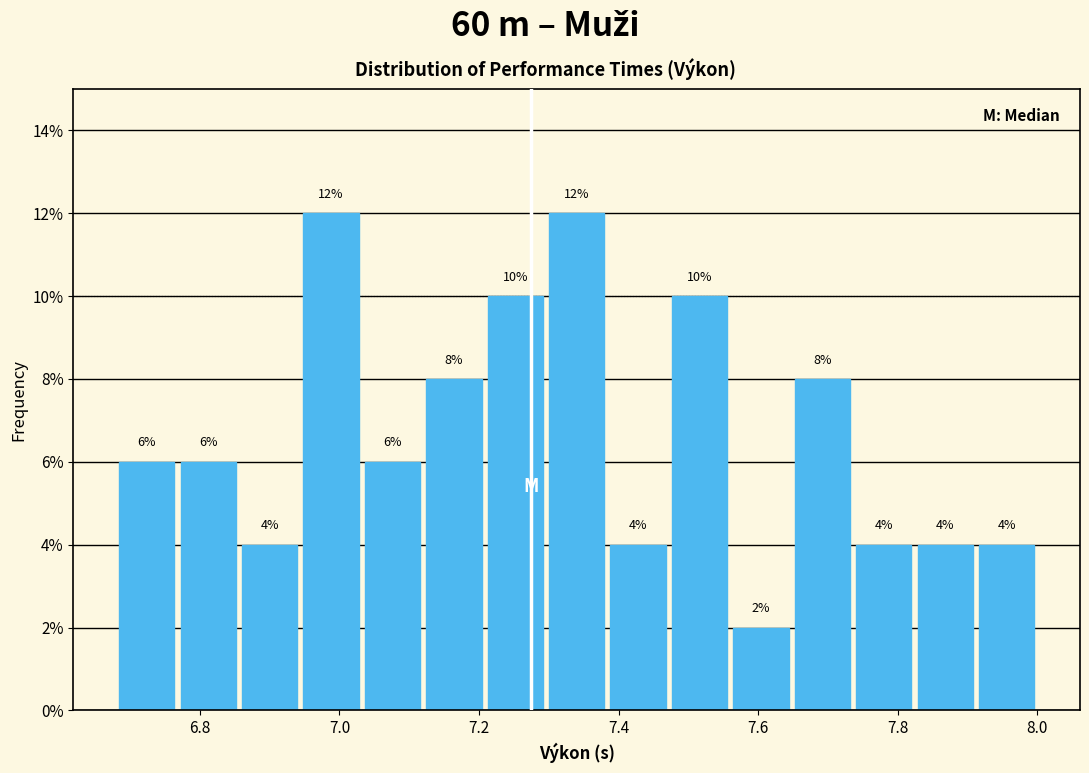

Reading left to right, list every bar in this chart as the range it spans on the x-axis followed by its height. The bar edges are not printed on the chart, so give them approximately, as read against the axis.

6.680 to 6.768: 6
6.768 to 6.856: 6
6.856 to 6.944: 4
6.944 to 7.032: 12
7.032 to 7.120: 6
7.120 to 7.208: 8
7.208 to 7.296: 10
7.296 to 7.384: 12
7.384 to 7.472: 4
7.472 to 7.560: 10
7.560 to 7.648: 2
7.648 to 7.736: 8
7.736 to 7.824: 4
7.824 to 7.912: 4
7.912 to 8.000: 4